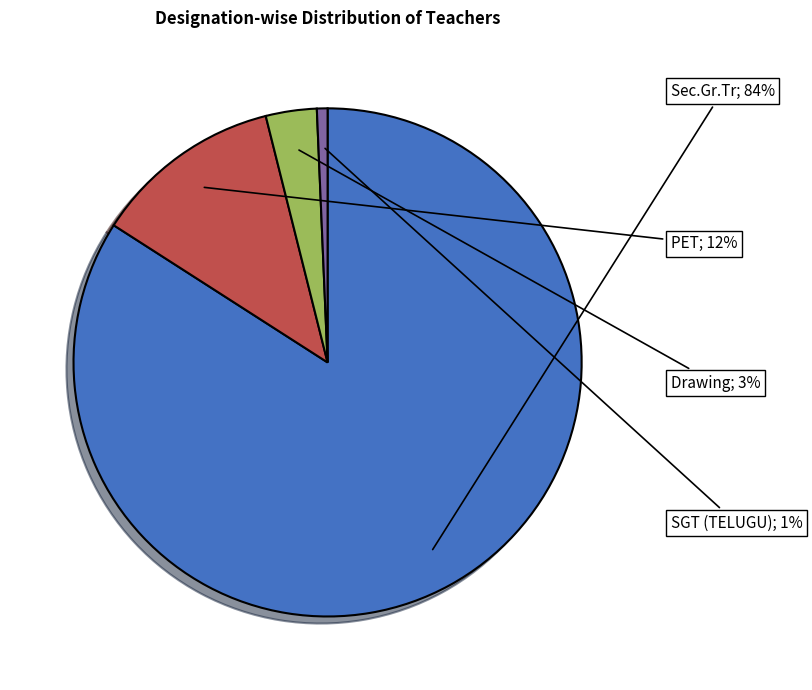

Combined, what portion of the pie is SGT (TELUGU) and Sec.Gr.Tr?

84.8%